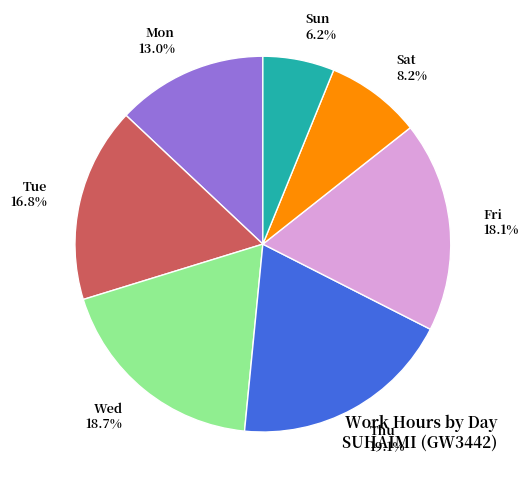

Approximately how many times larger is the value at Sun 6.2% compared to Fri 18.1%?

0.3